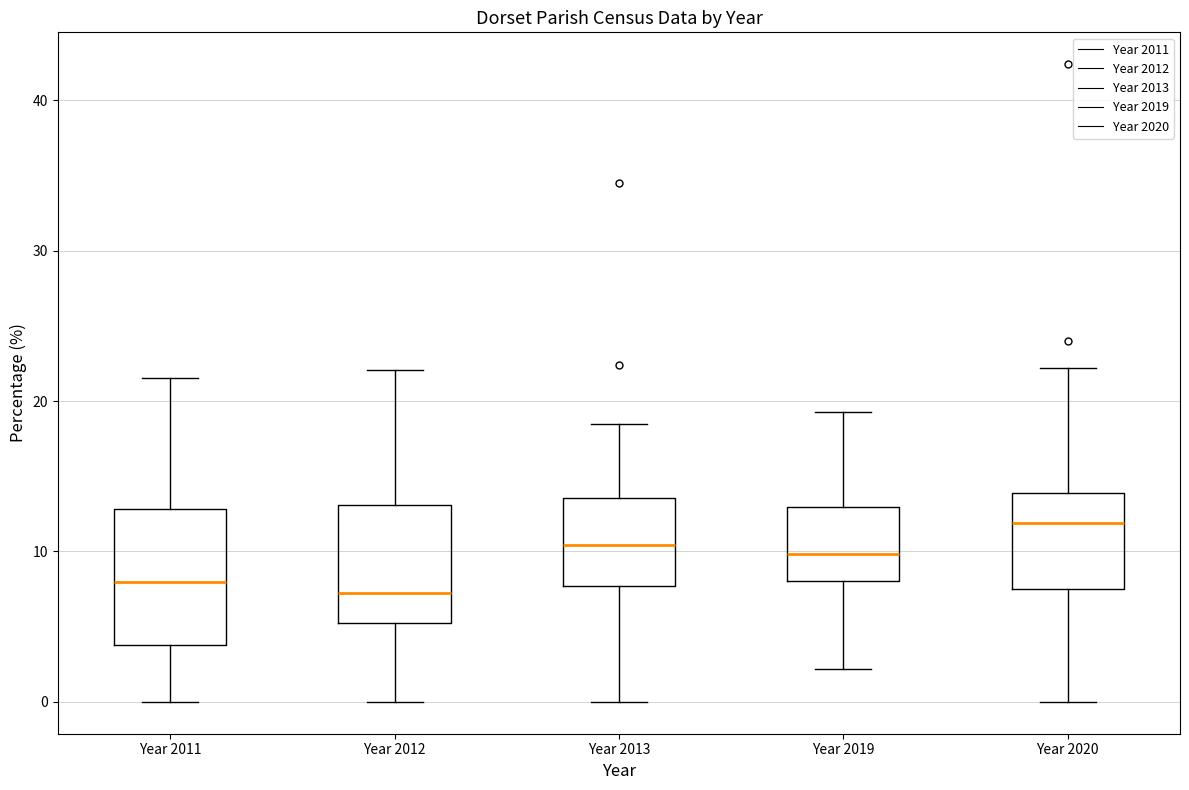

Reading left to right, read every box against the y-axis: the position of its median line, the range the box covers, and the ends of its whiskers. The values are not printed on the chart, so give them approximately, as read against the axis.

Year 2011: median 8, box 4 to 13, whiskers 0 to 22
Year 2012: median 7, box 5 to 13, whiskers 0 to 22
Year 2013: median 10, box 8 to 14, whiskers 0 to 18
Year 2019: median 10, box 8 to 13, whiskers 2 to 19
Year 2020: median 12, box 7 to 14, whiskers 0 to 22